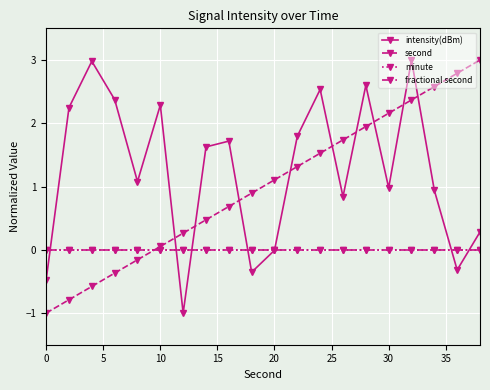

Does the chart have visible grid lines?

Yes